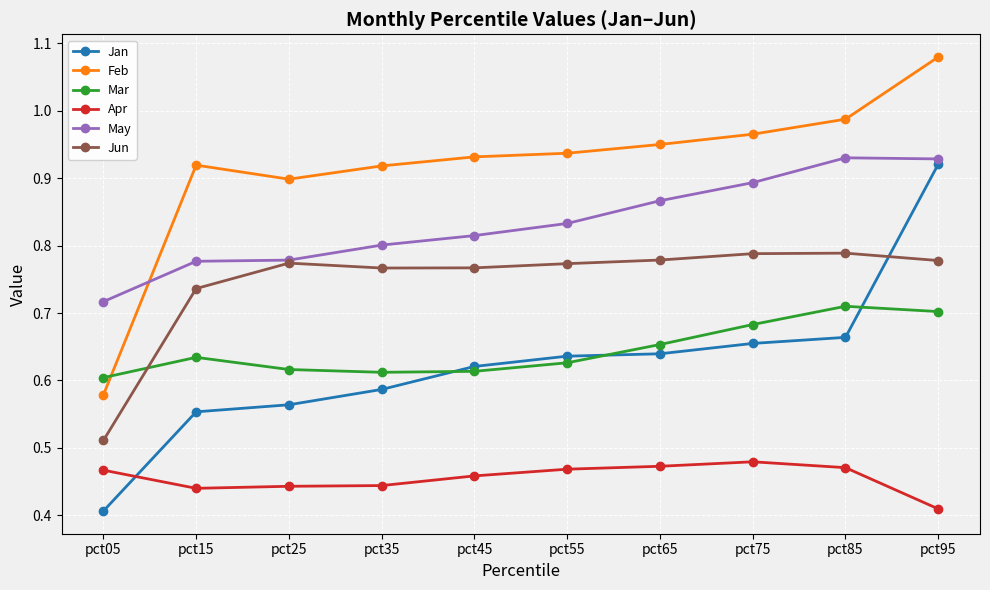

Is it true that Mar equals 0.2 at pct85?

False